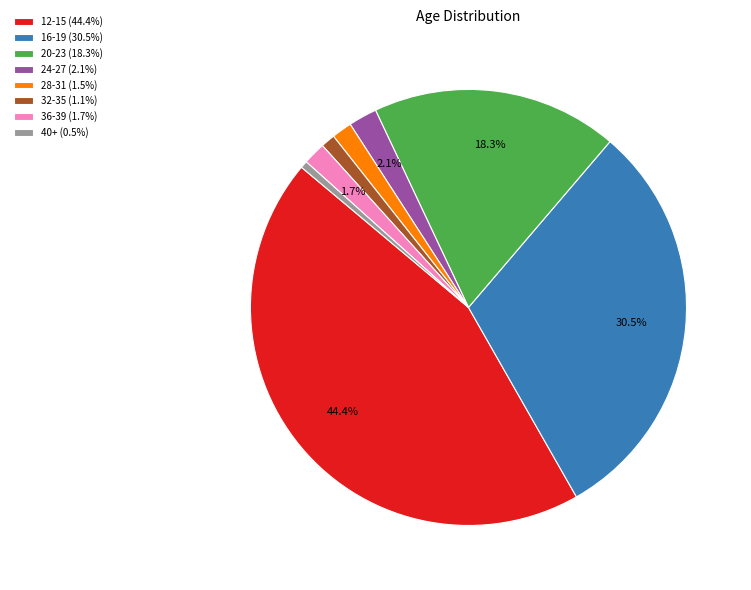

True or false: 12-15 accounts for 44% of the total.

True